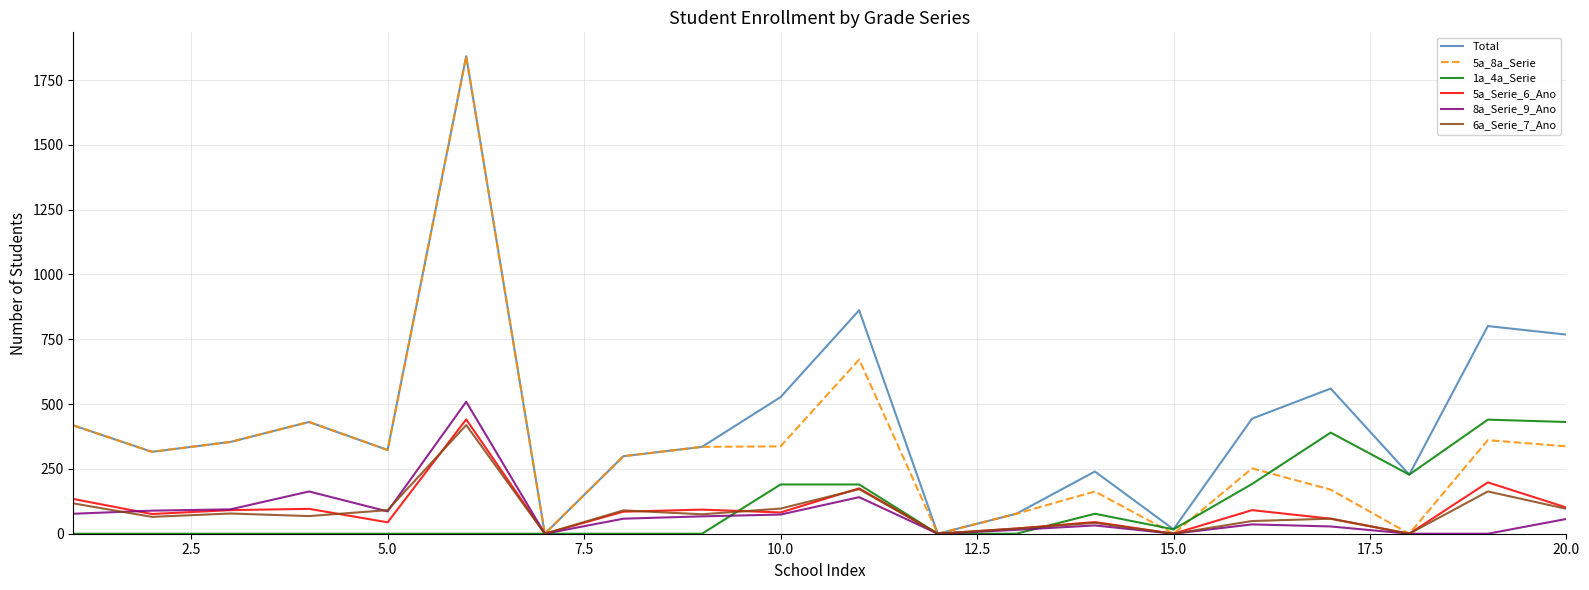

Which series has the largest total across all categories?

Total